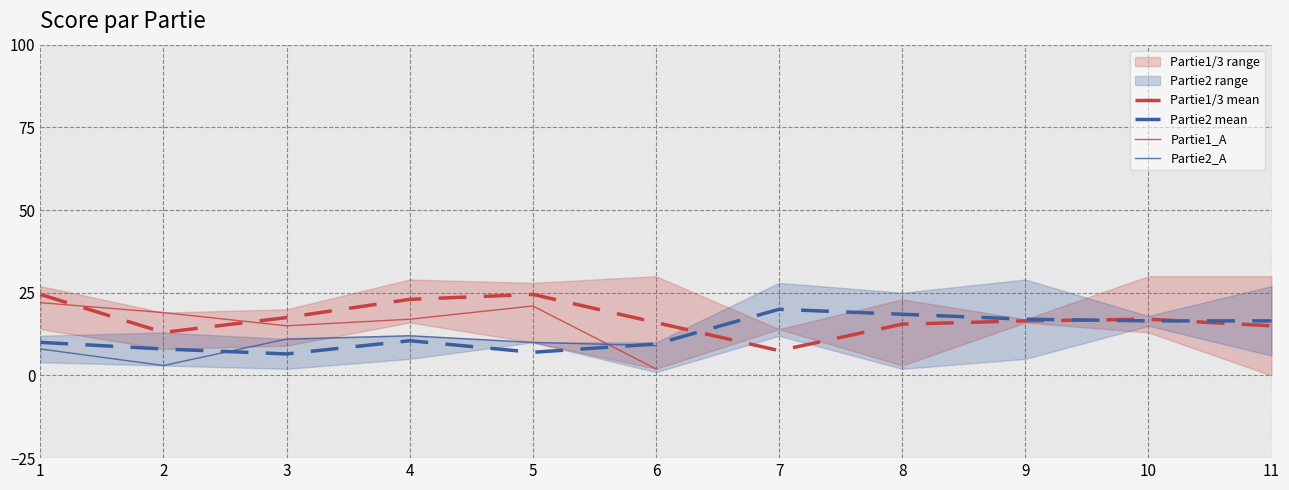

What value does the Partie2_A series have at 3?

11